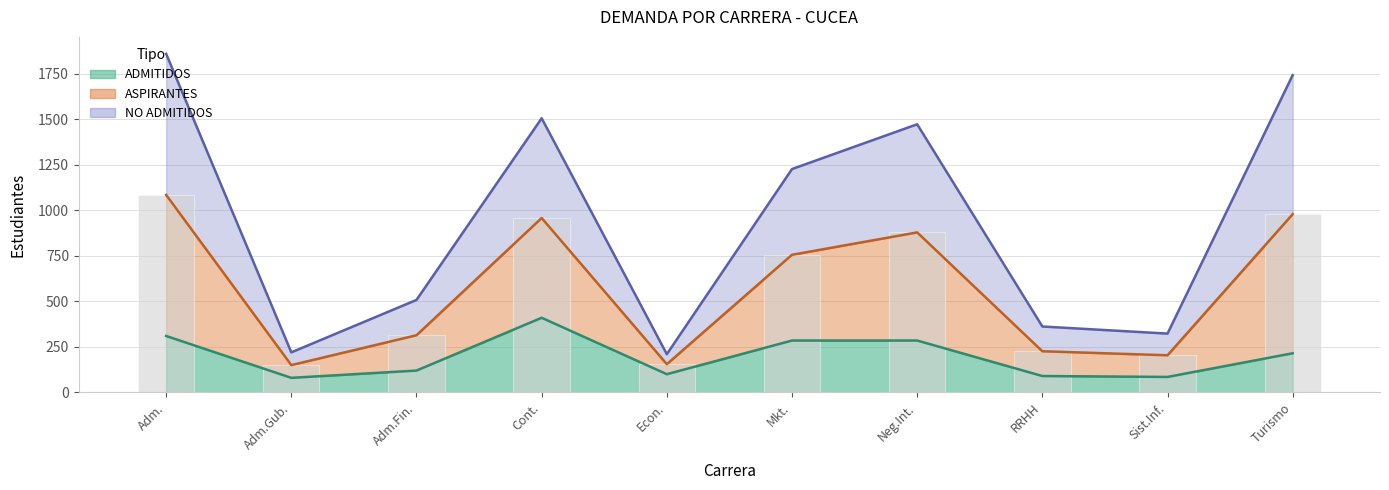

What is the total value across all series at Adm.Gub.?

450